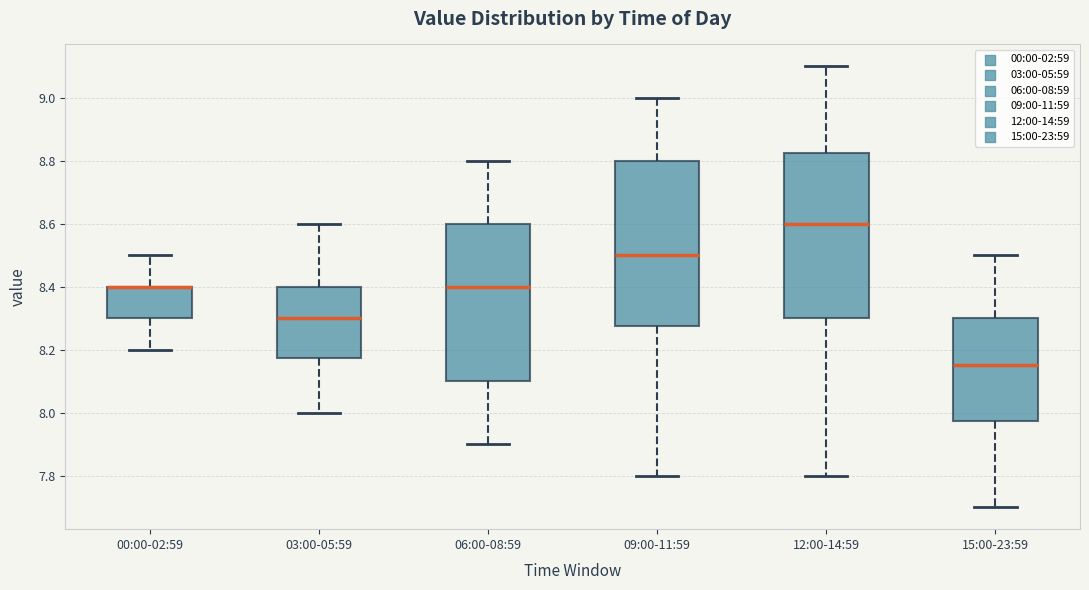

Reading left to right, transcribe this box plot: for each box, give where its median line is, the range the box spans, and where its two whiskers end, as read against the y-axis. The values are not printed on the chart, so give them approximately, as read against the axis.

00:00-02:59: median 8.40 (drawn on the box's upper edge), box 8.30 to 8.40, whiskers 8.20 to 8.50
03:00-05:59: median 8.30, box 8.18 to 8.40, whiskers 8.00 to 8.60
06:00-08:59: median 8.40, box 8.10 to 8.60, whiskers 7.90 to 8.80
09:00-11:59: median 8.50, box 8.28 to 8.80, whiskers 7.80 to 9.00
12:00-14:59: median 8.60, box 8.30 to 8.82, whiskers 7.80 to 9.10
15:00-23:59: median 8.16, box 7.98 to 8.30, whiskers 7.70 to 8.50